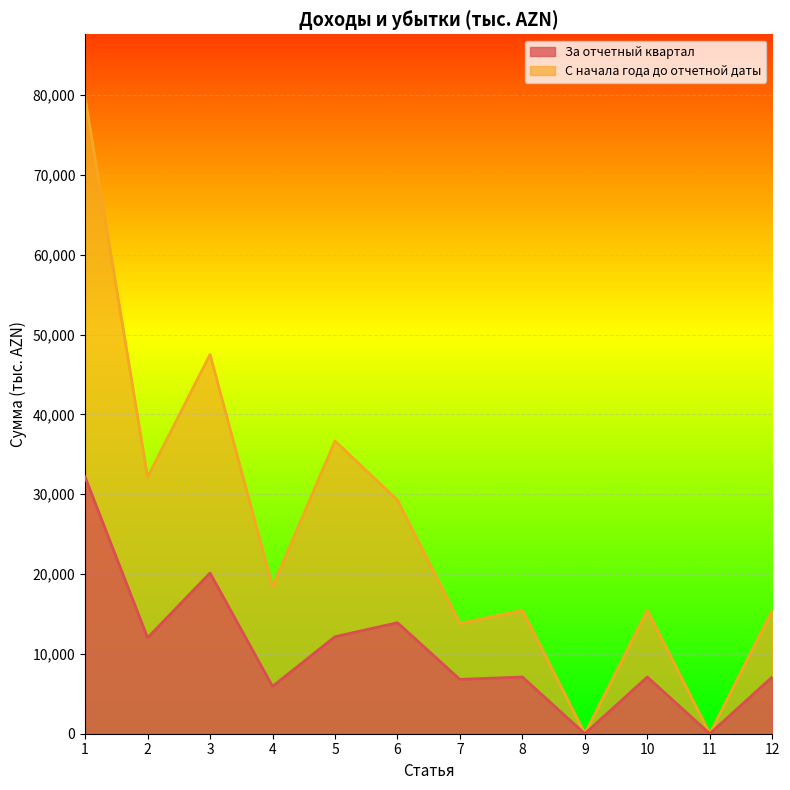

True or false: За отчетный квартал and С начала года до отчетной даты cross at least once.

False